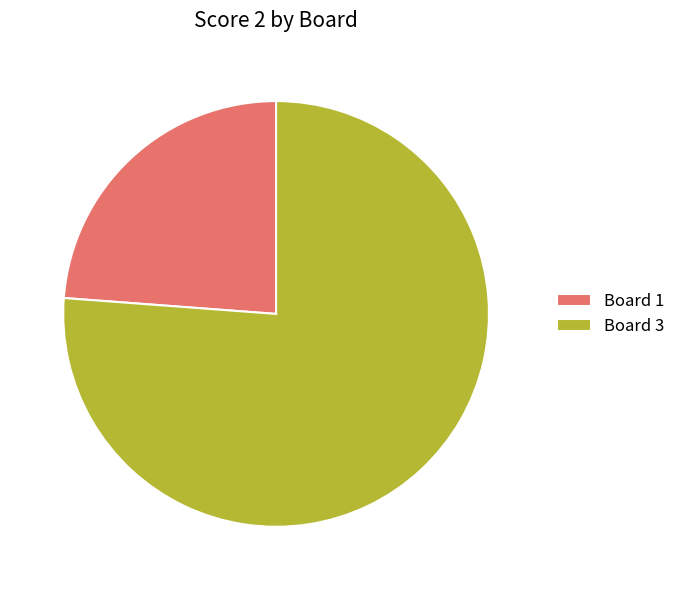

Between Board 3 and Board 1, which is larger?

Board 3